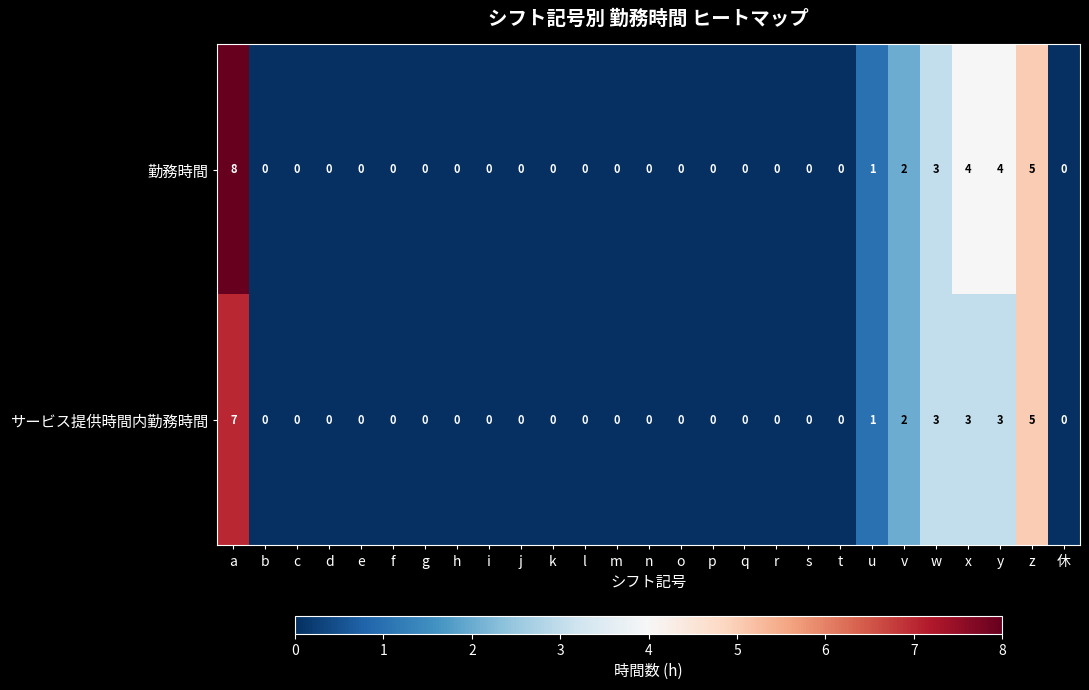

What is the difference between the maximum and minimum values in the サービス提供時間内勤務時間 series?

7